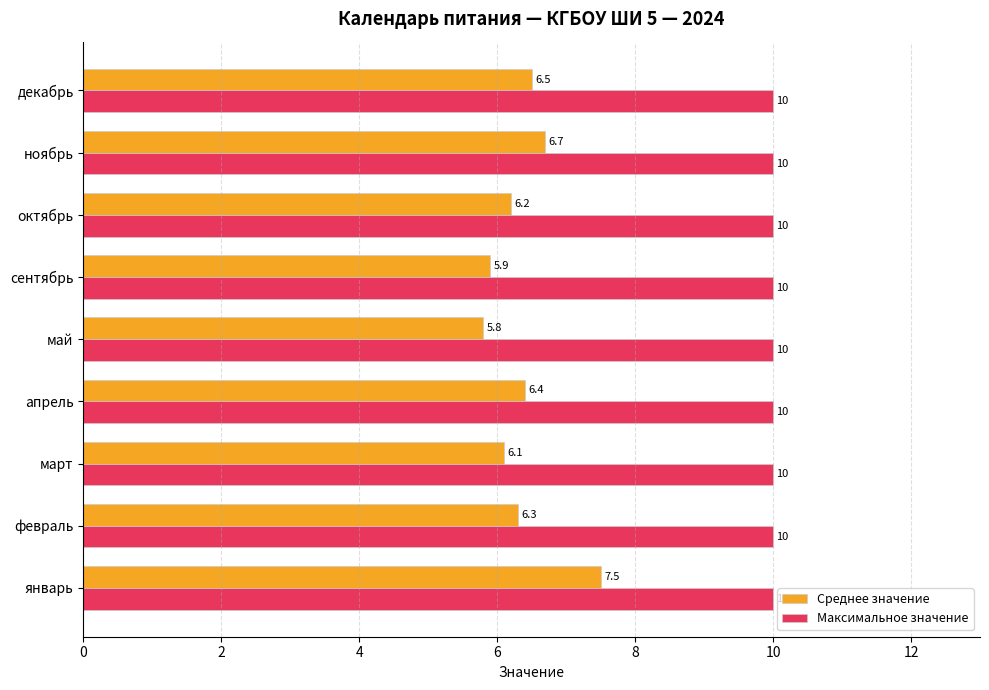

How many data points in Среднее значение are above 6?

7